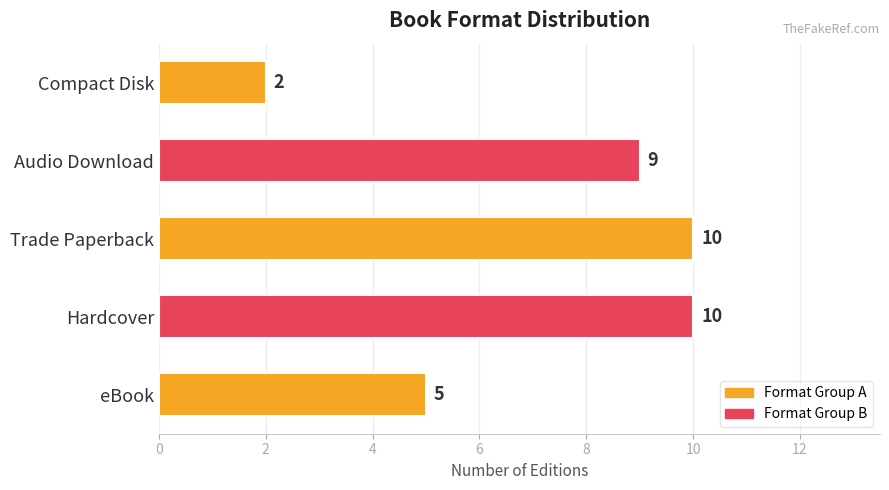

What is the greatest value displayed?

10